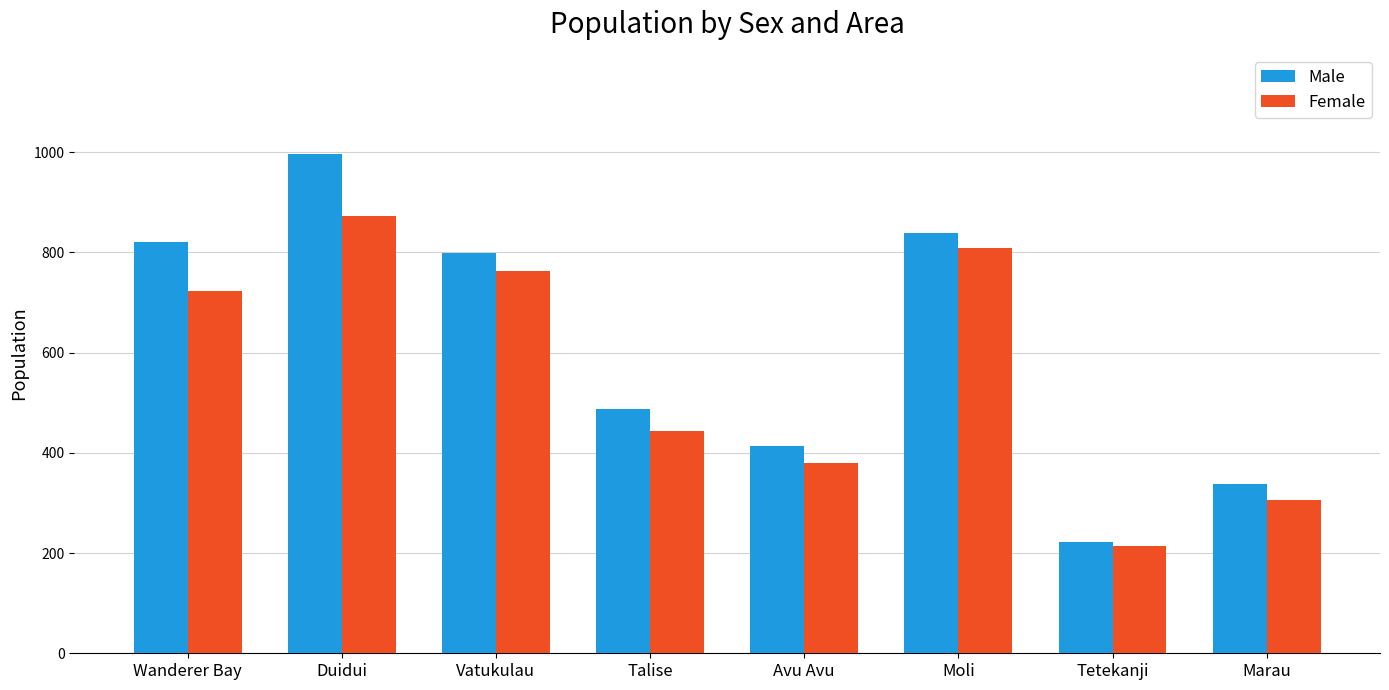

True or false: Female has a value of 306 at Marau.

True